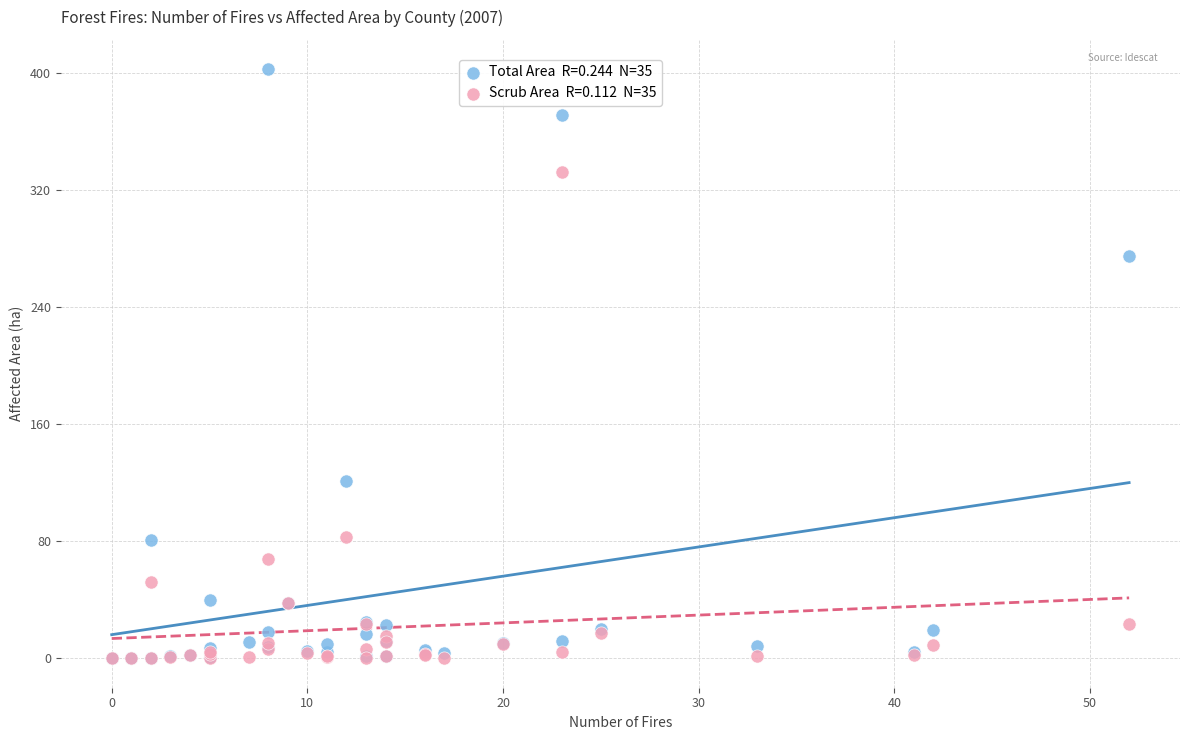

Across all series, what Y value is closest to 201?

275.1